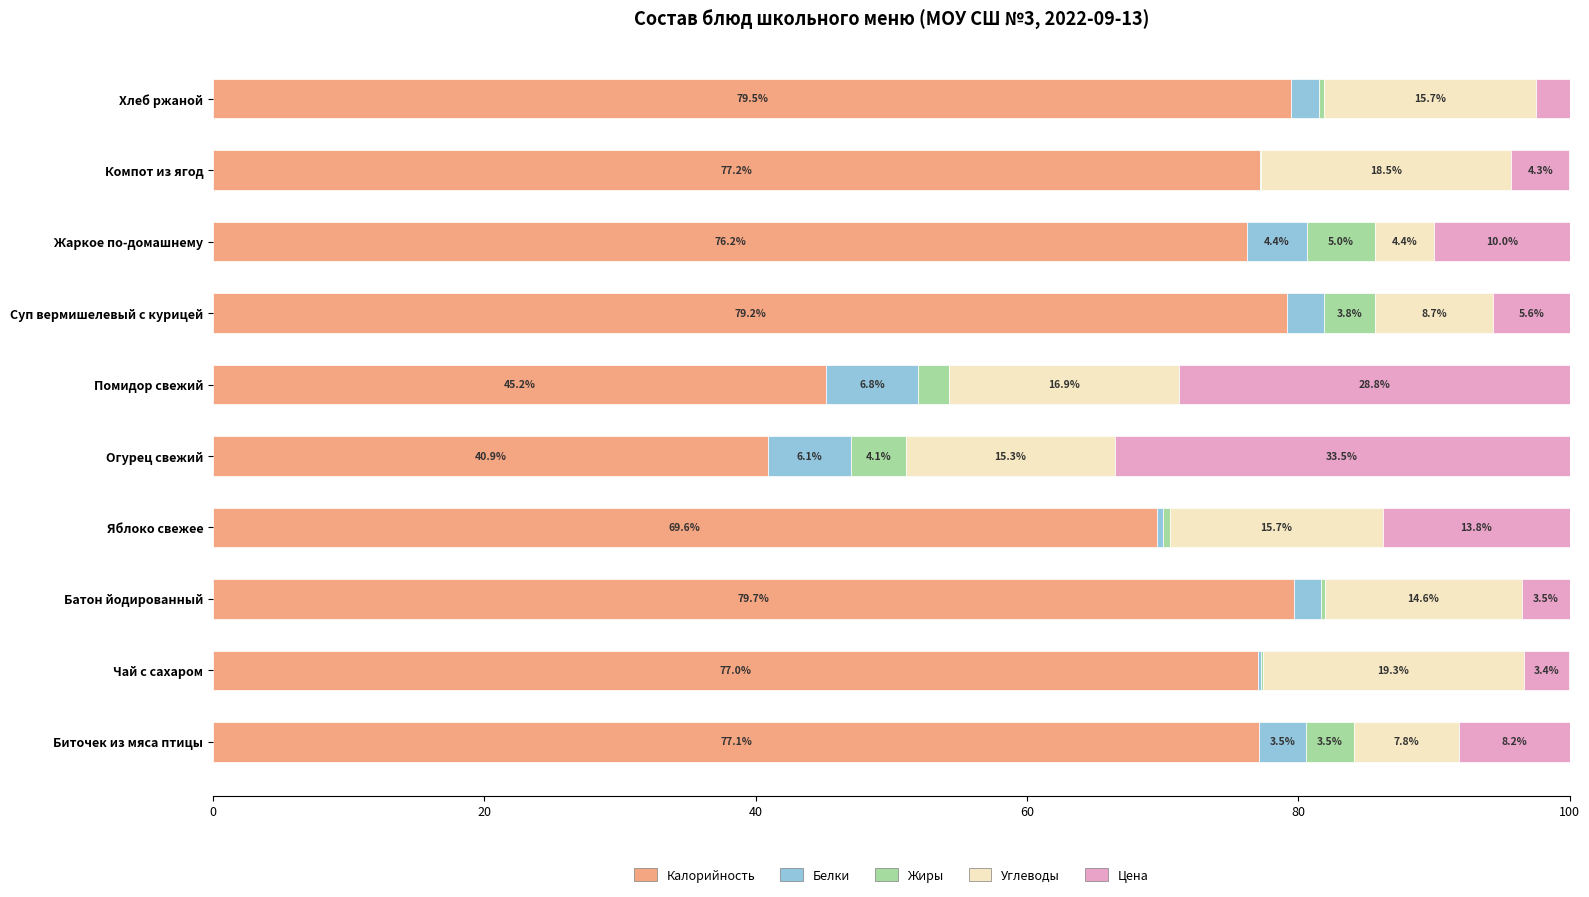

What is the maximum value for Калорийность?

79.7